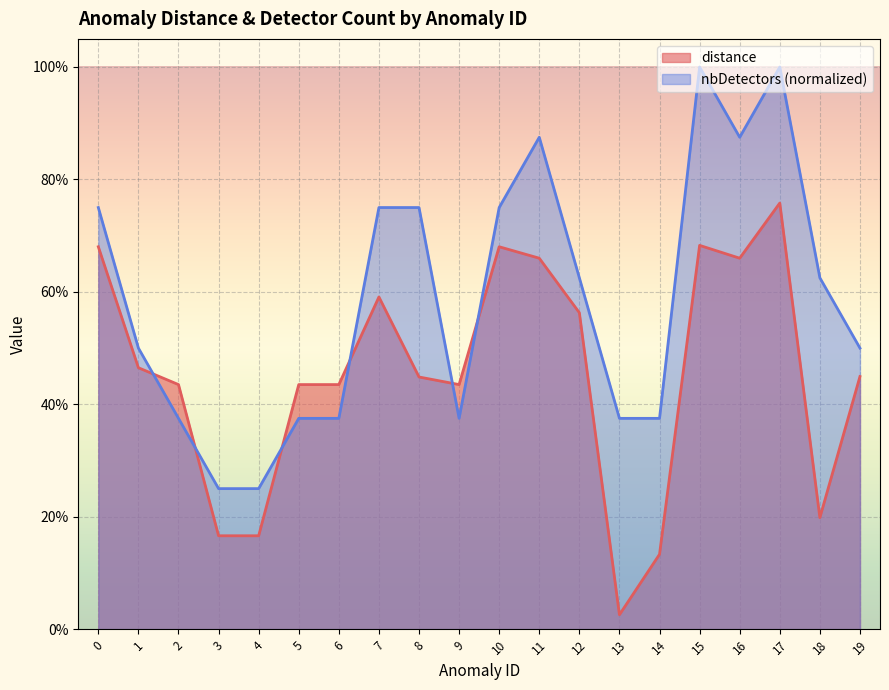

Where do distance and nbDetectors first cross each other?

1 and 2